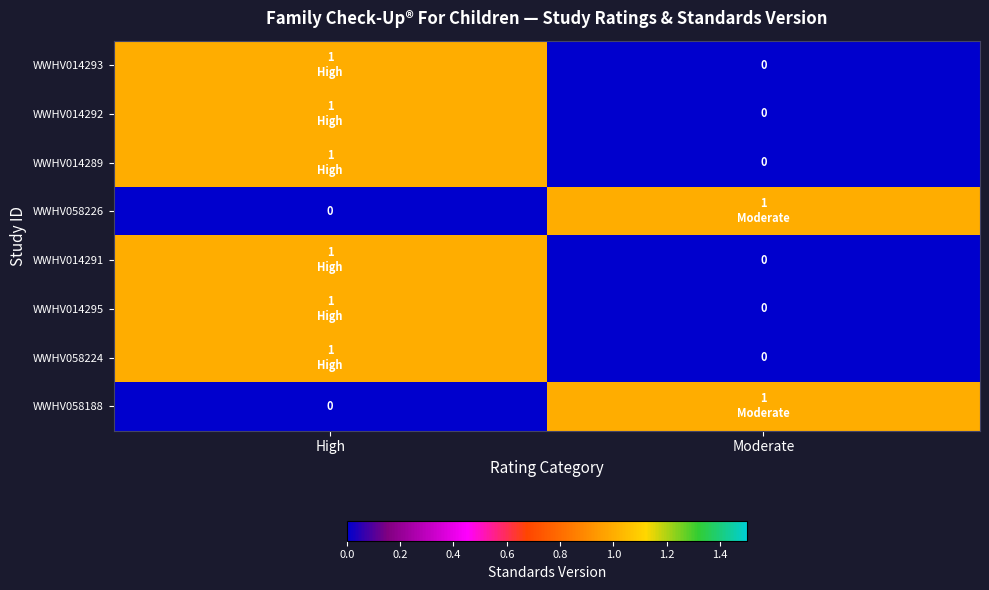

What is the difference between the highest and lowest values at Moderate?

1